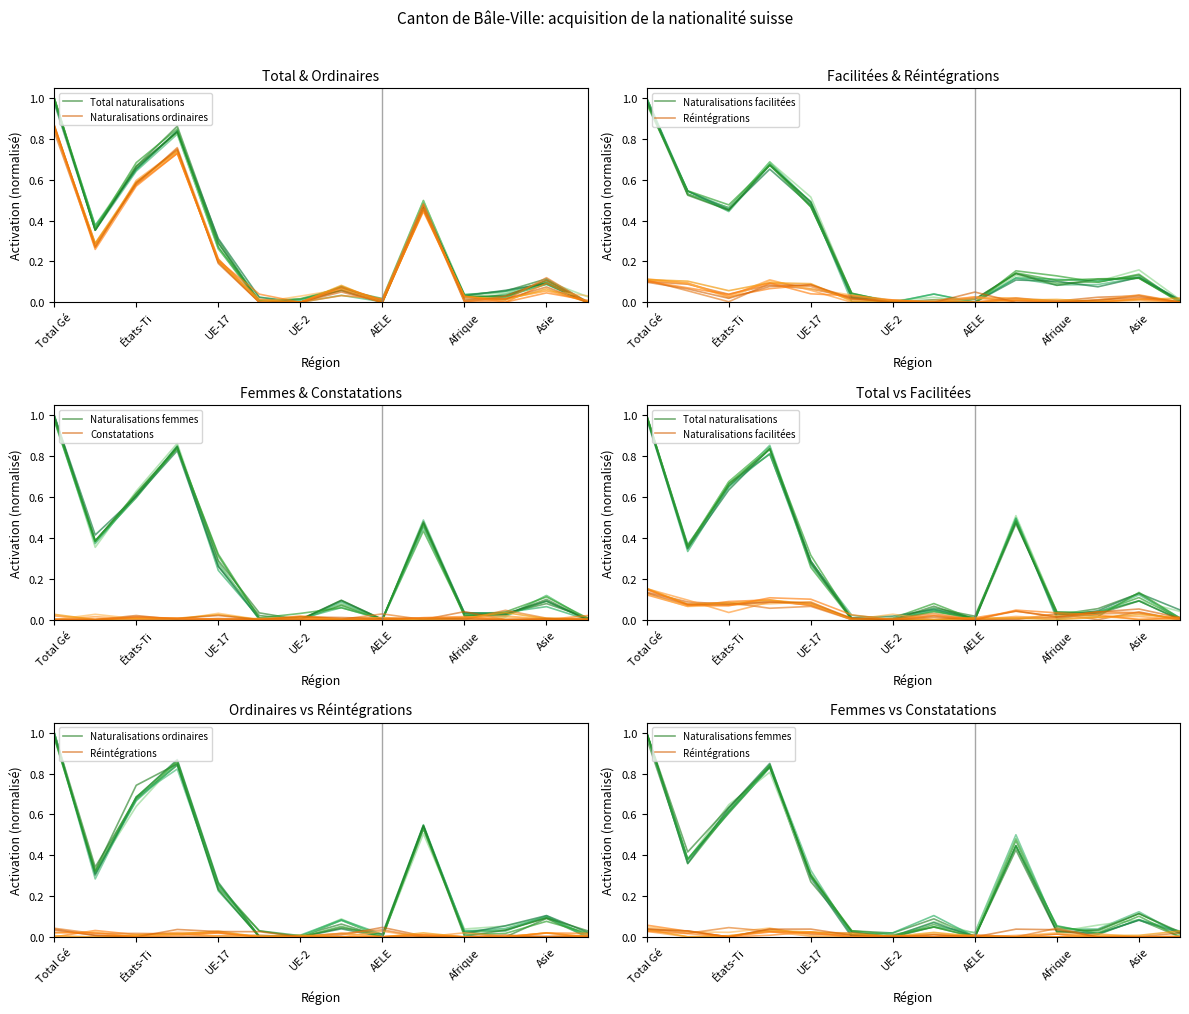

What position from the left is Total Gé?

1